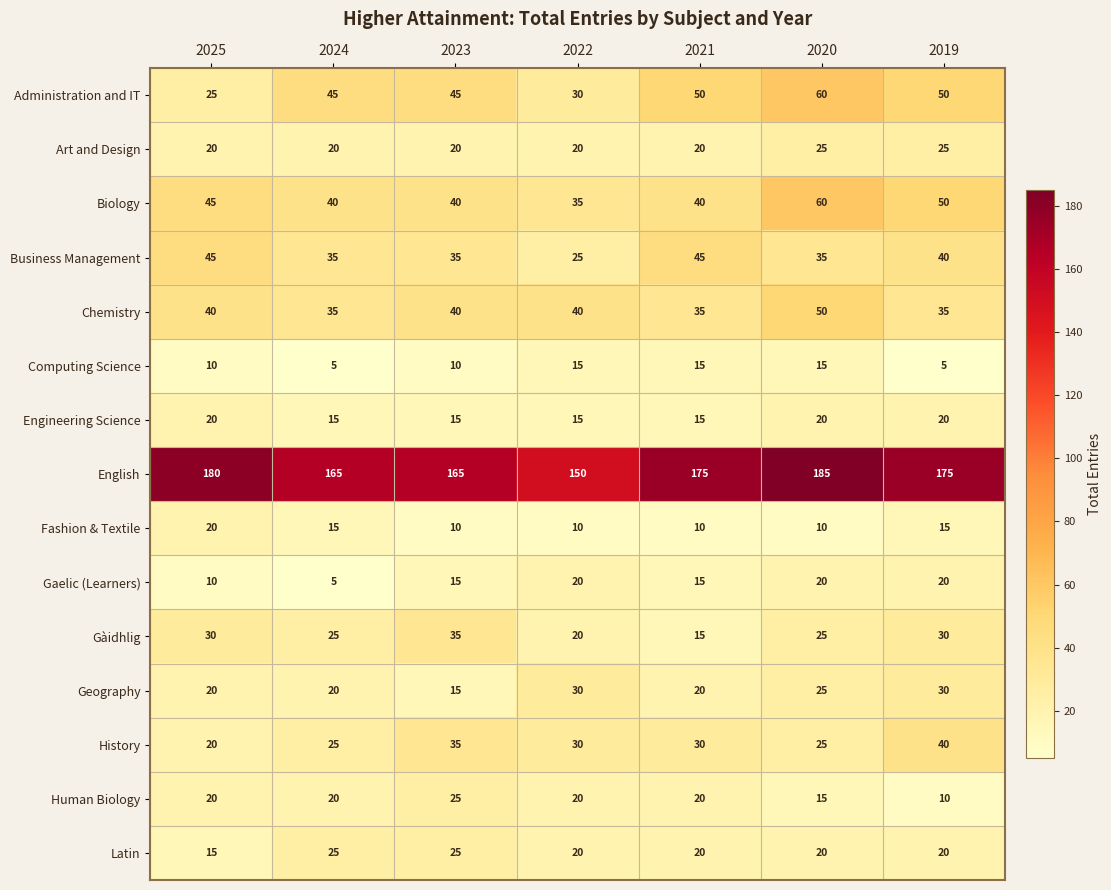

What is the approximate value of Human Biology at 2020, to the nearest 10?

20